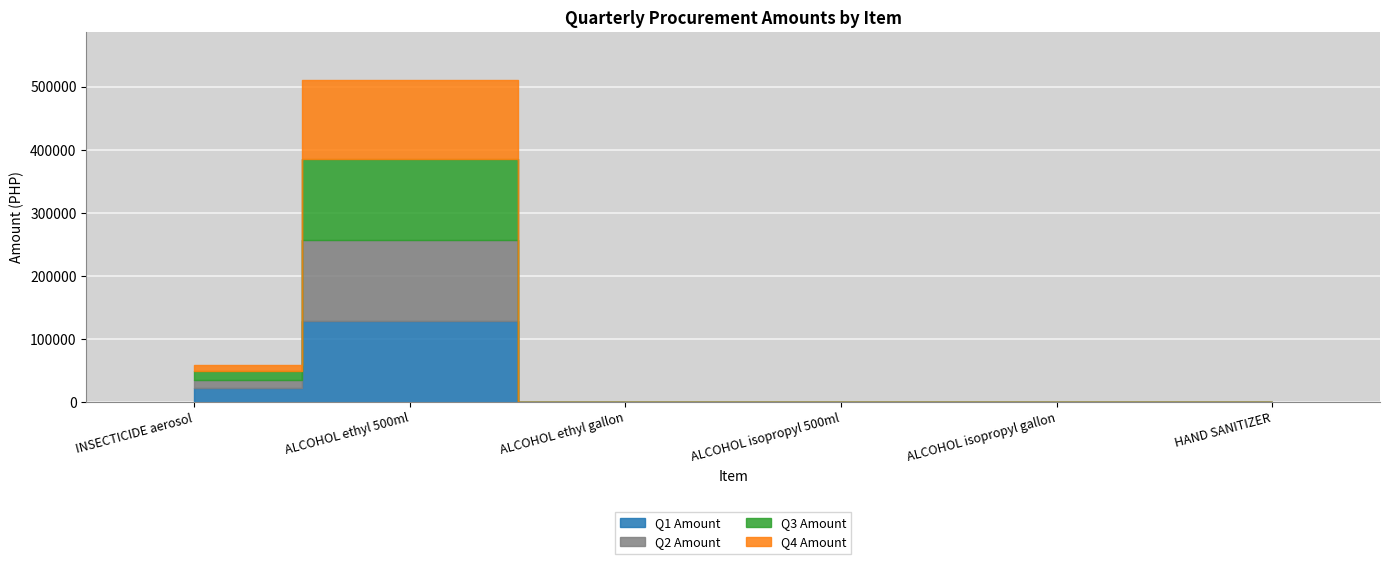

True or false: Q4 Amount and Q3 Amount cross at least once.

False